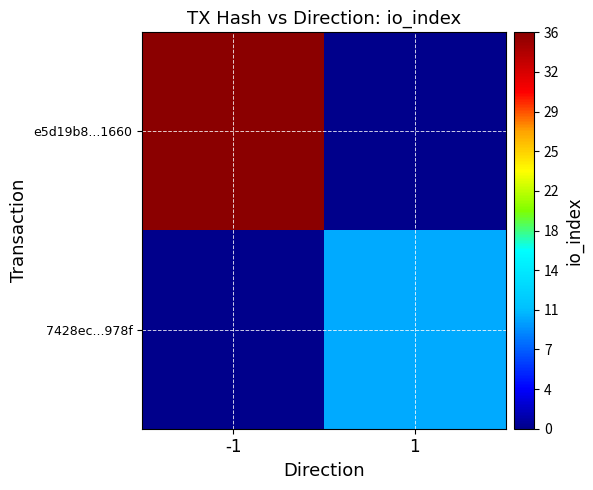

How many data points does each series have?

2